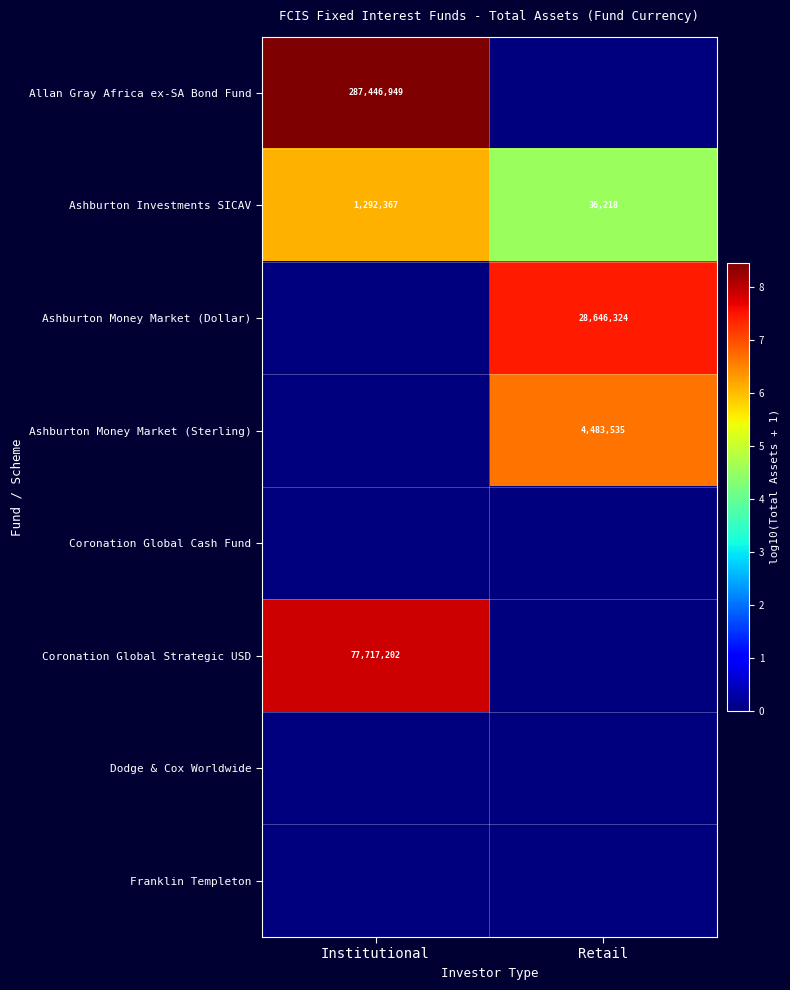

Read the Ashburton Investments SICAV value at Retail, to the nearest 10.

36220